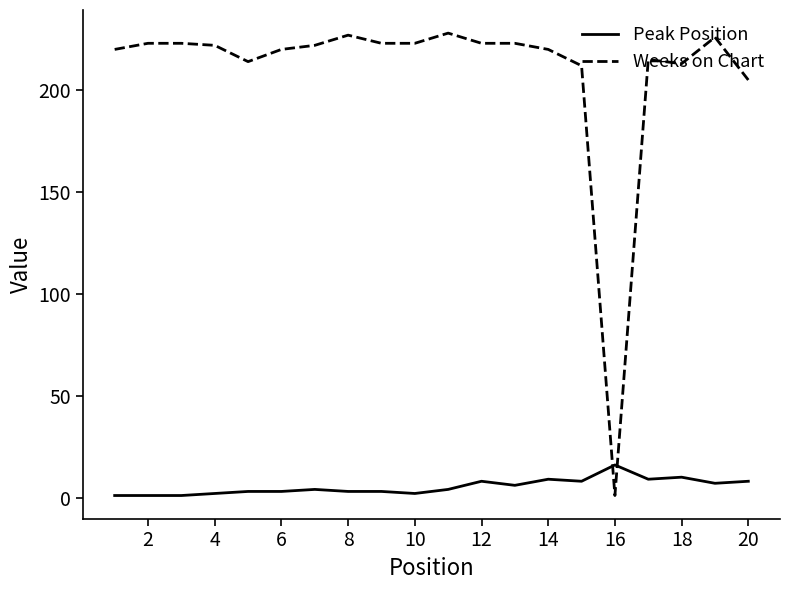

Reading left to right, extract all data points from this chart.

Peak Position: 1	1	1	2	3	3	4	3	3	2	4	8	6	9	8	16	9	10	7	8
Weeks on Chart: 220	223	223	222	214	220	222	227	223	223	228	223	223	220	212	1	215	213	226	205